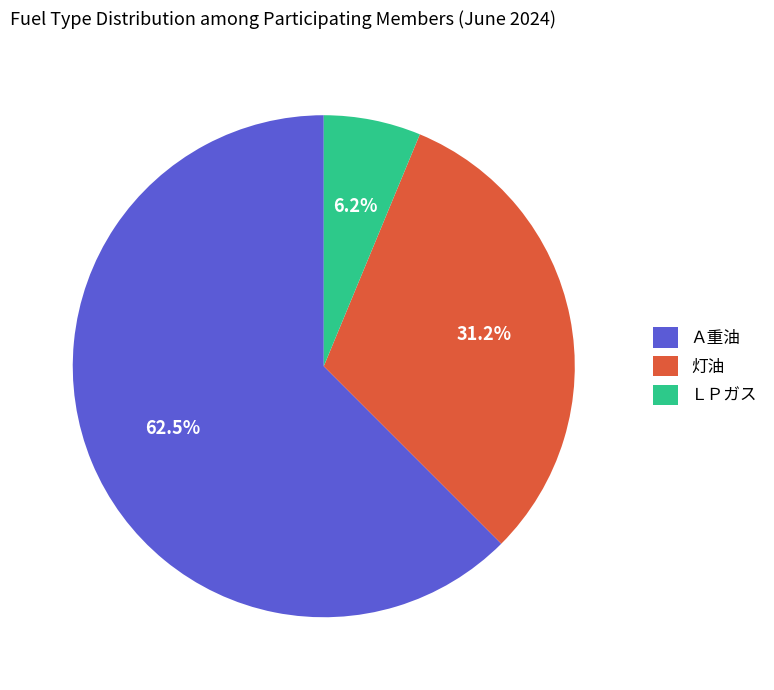

Which has a higher value, Ａ重油 or 灯油?

Ａ重油